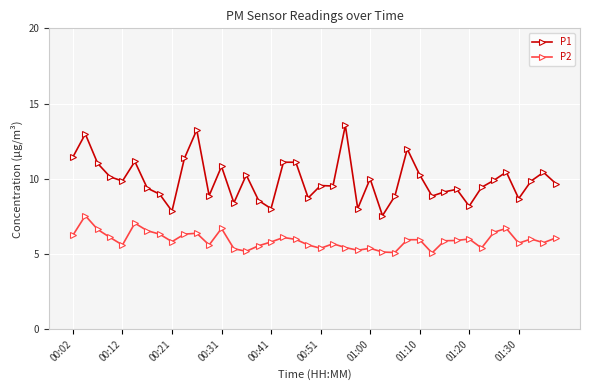

What is the lowest value of the P2 series?

5.1